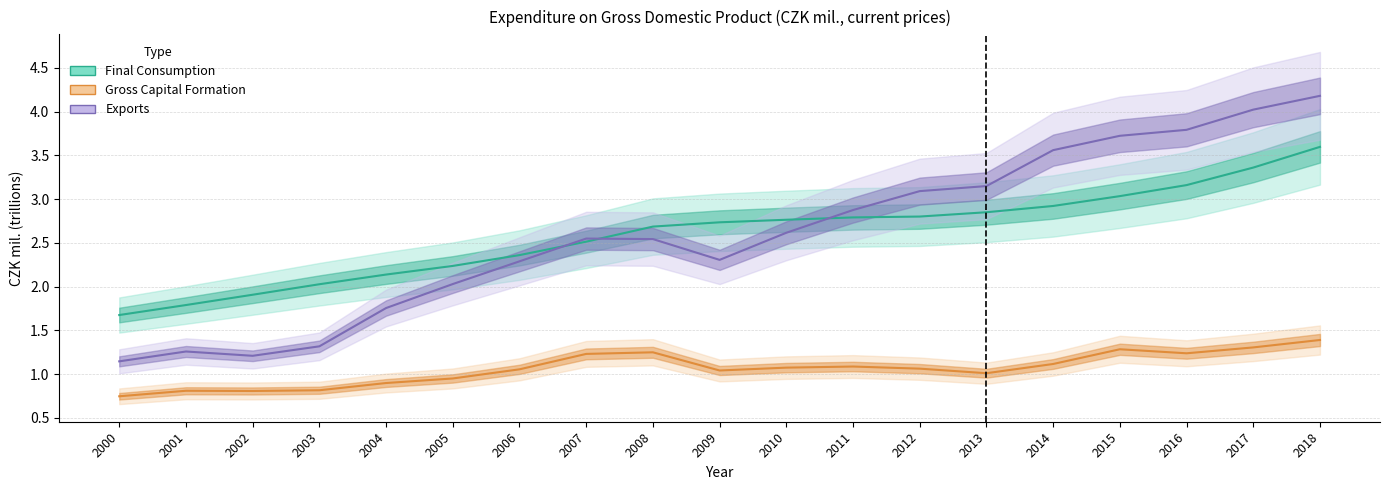

True or false: Exports has a value of 3.2 at 2013.

True